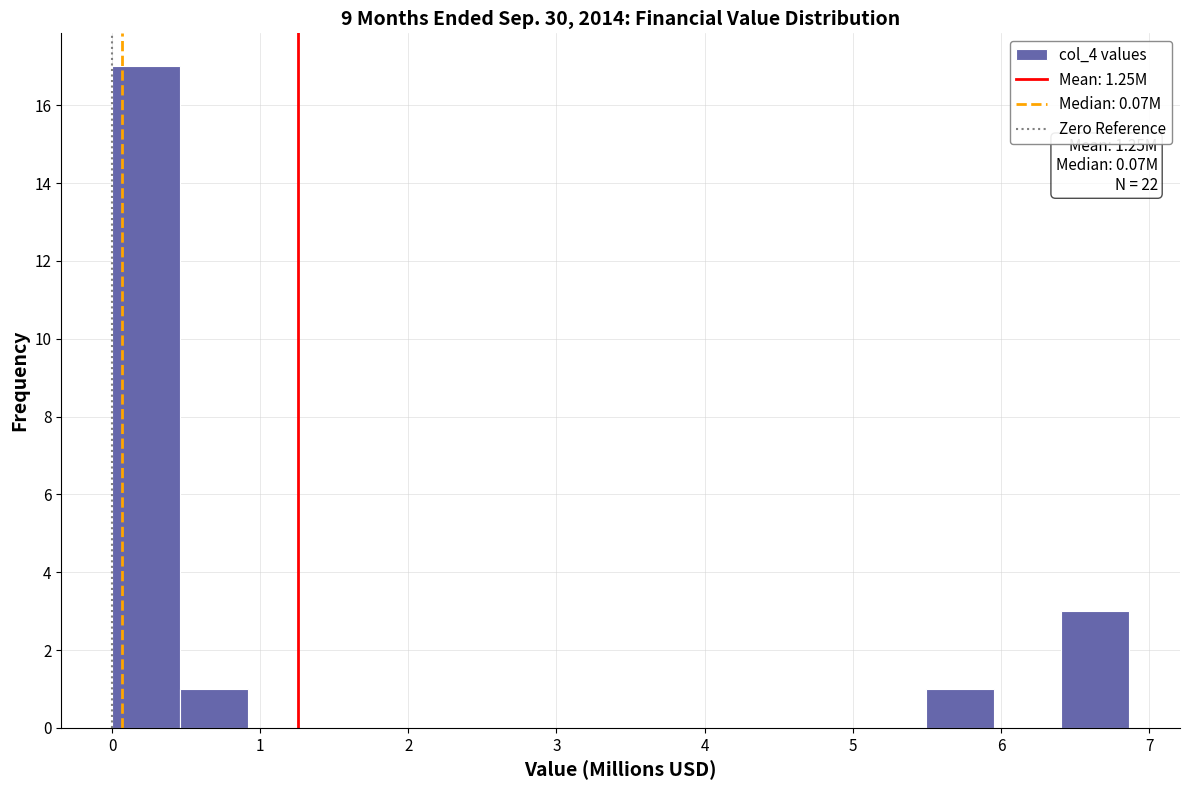

Which range on the x-axis has the tallest bar?

0.0 to 0.5